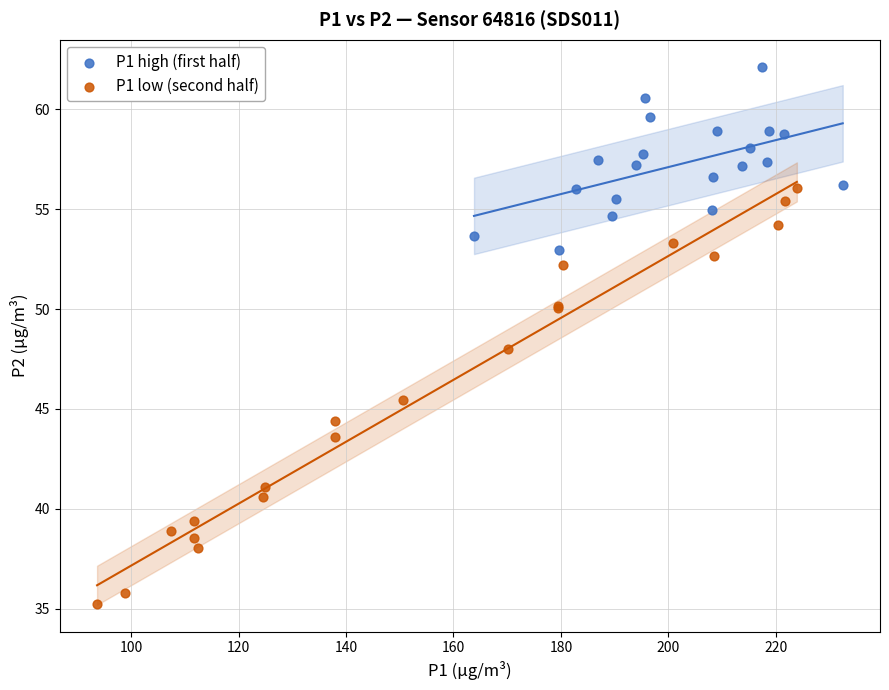

Which series reaches the maximum Y coordinate?

P1 high (first half)